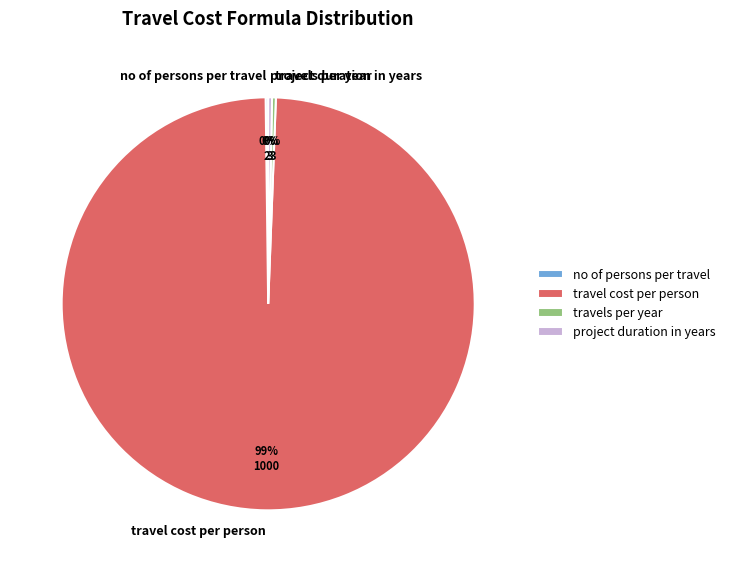

Which slice represents more than half of the pie?

travel cost per person